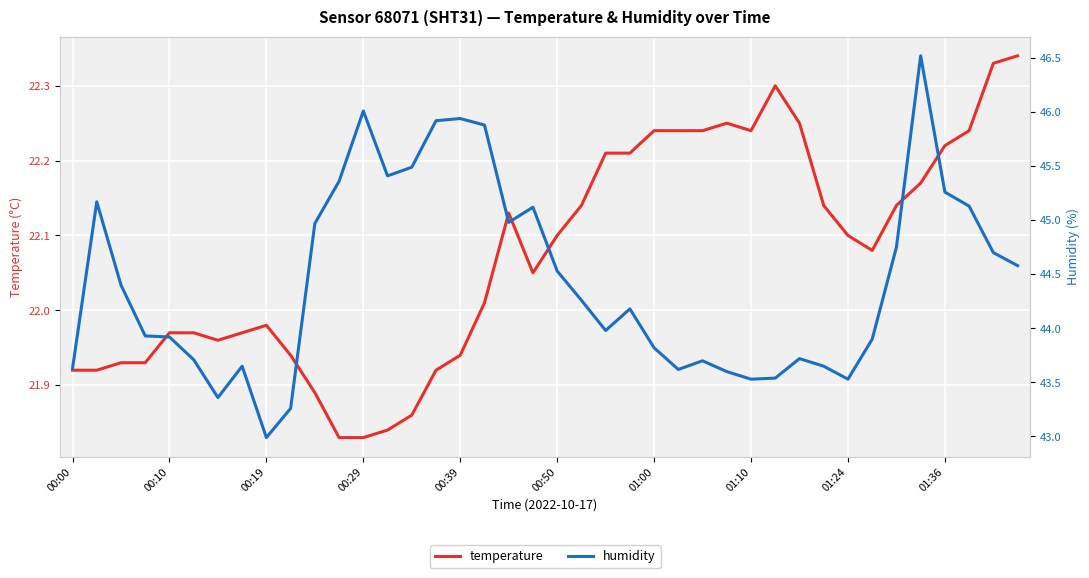

True or false: humidity has a value of 77.4 at 19.

False